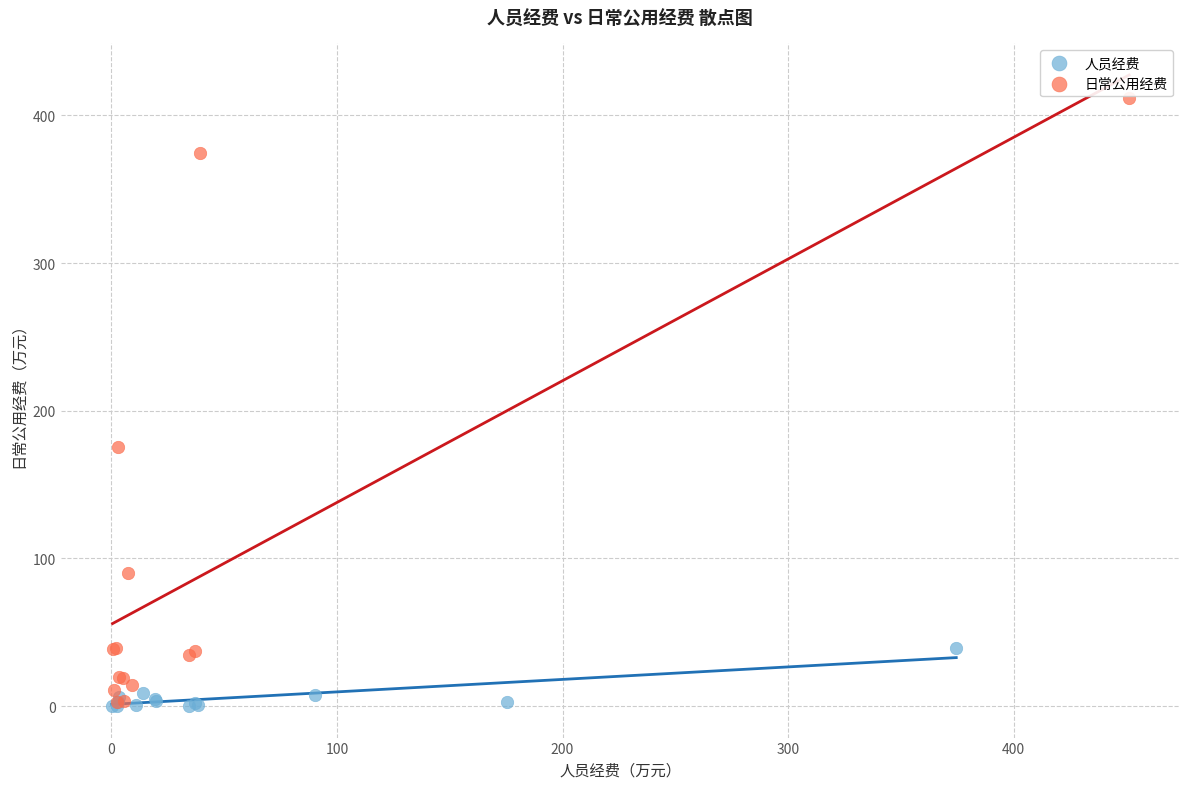

Which series reaches the maximum Y coordinate?

日常公用经费